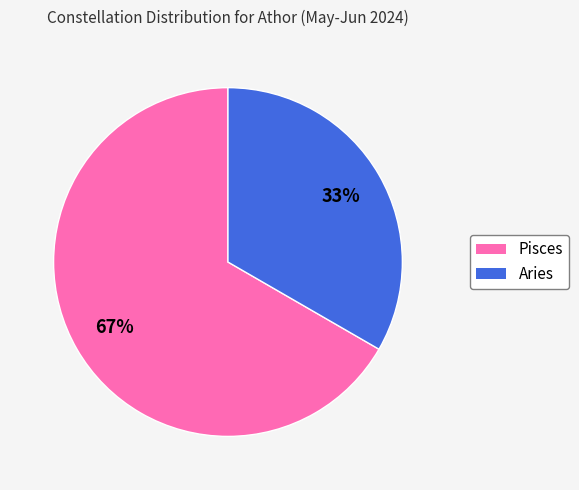

To the nearest percent, what is the combined percentage of Pisces and Aries?

100%